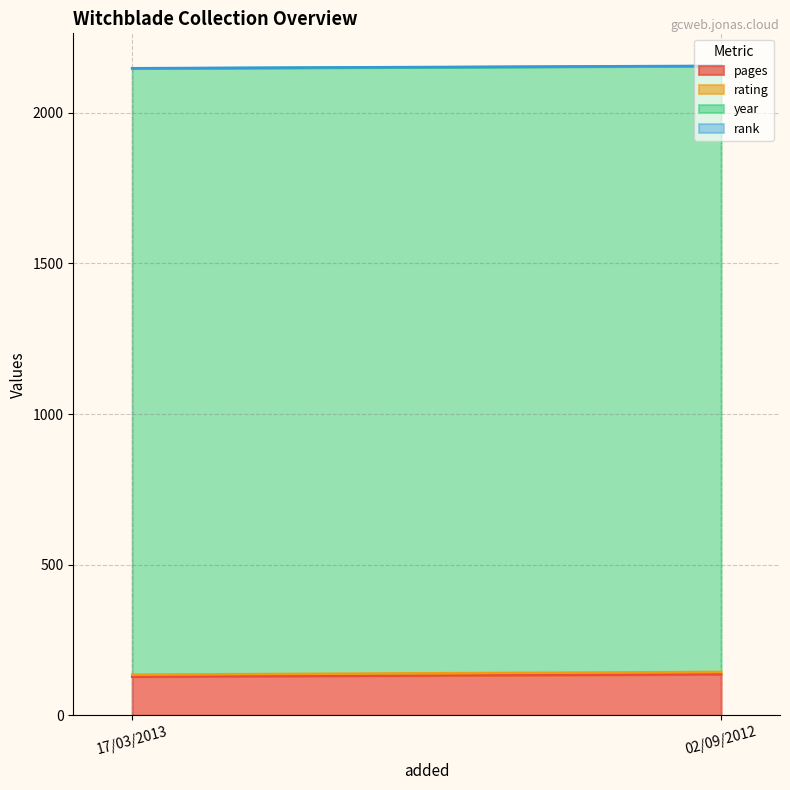

What is the label of the 2nd point from the left?

02/09/2012